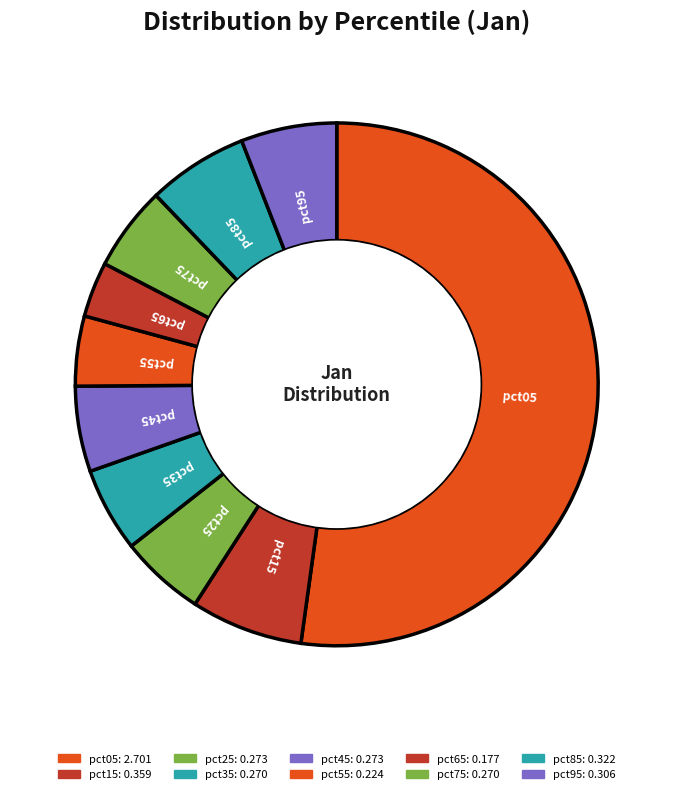

How many segments does this pie chart have?

10